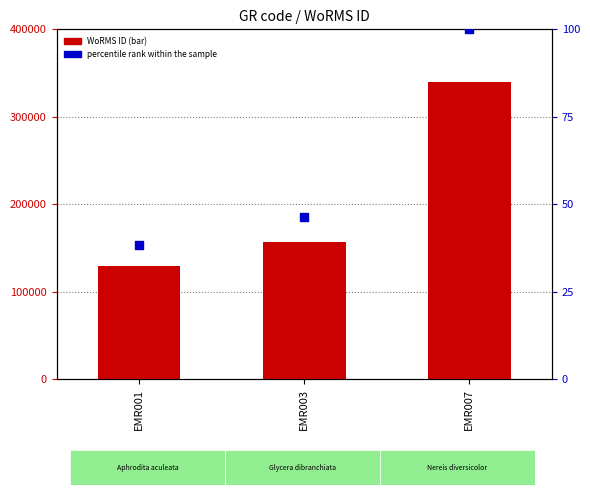

Which series has the largest total across all categories?

WoRMS ID